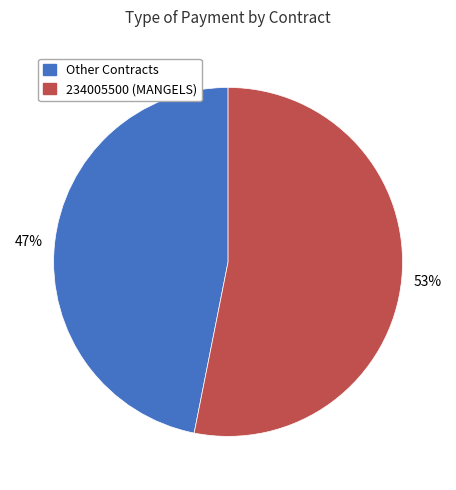

To the nearest percent, what is the average slice percentage?

50%